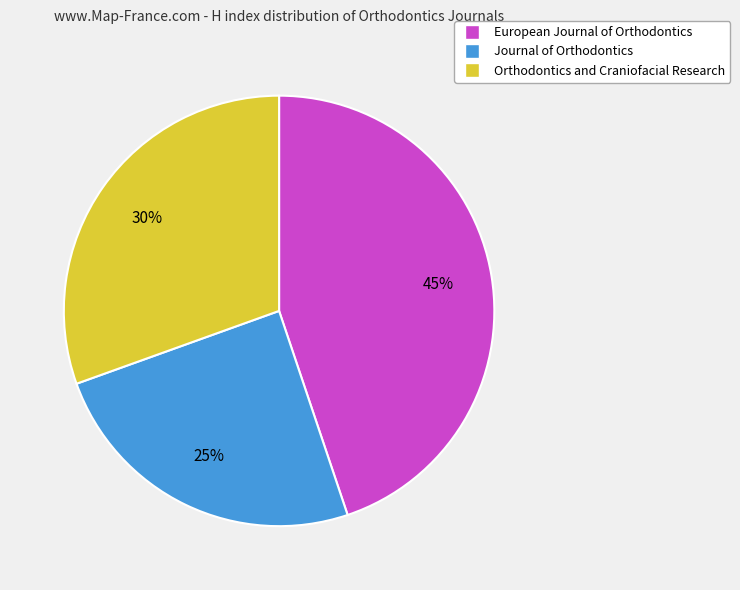

Which slice is the smallest?

Journal of Orthodontics